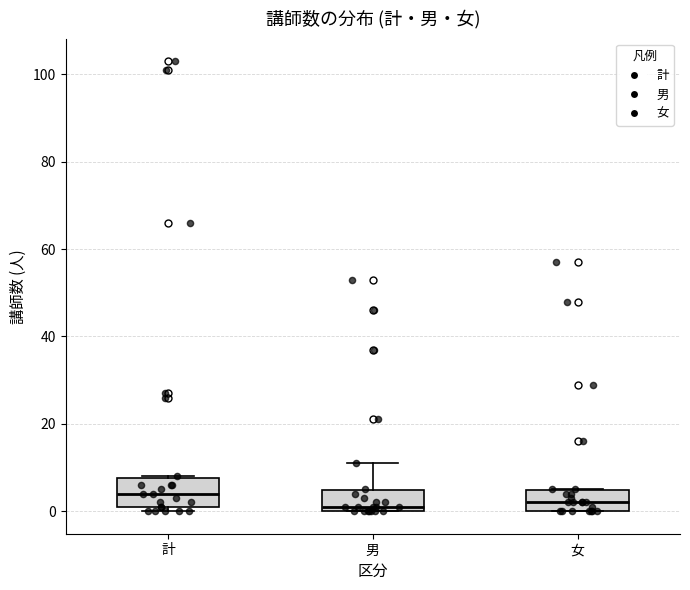

Where is the lower edge of the box for 女 on the y-axis? The values are not printed on the chart, so give them approximately, as read against the axis.

0